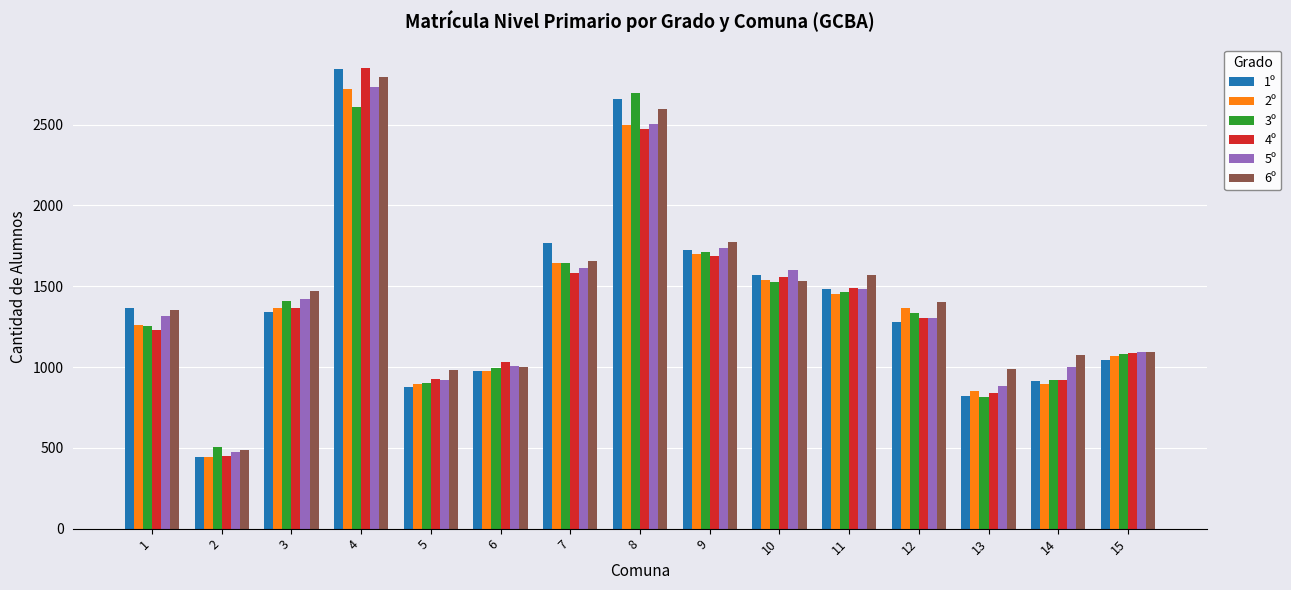

How many groups of bars are there?

15